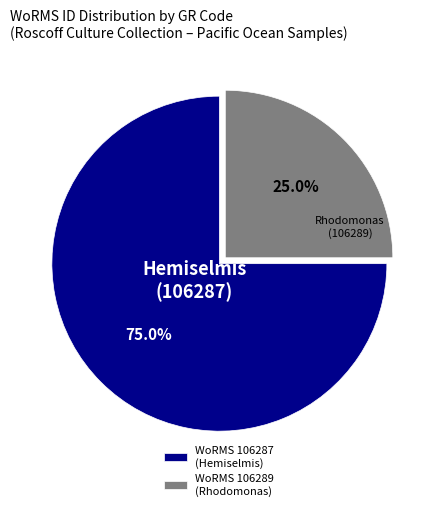

Is the sum of WoRMS 106287 (Hemiselmis) and WoRMS 106289 (Rhodomonas) greater than half?

Yes